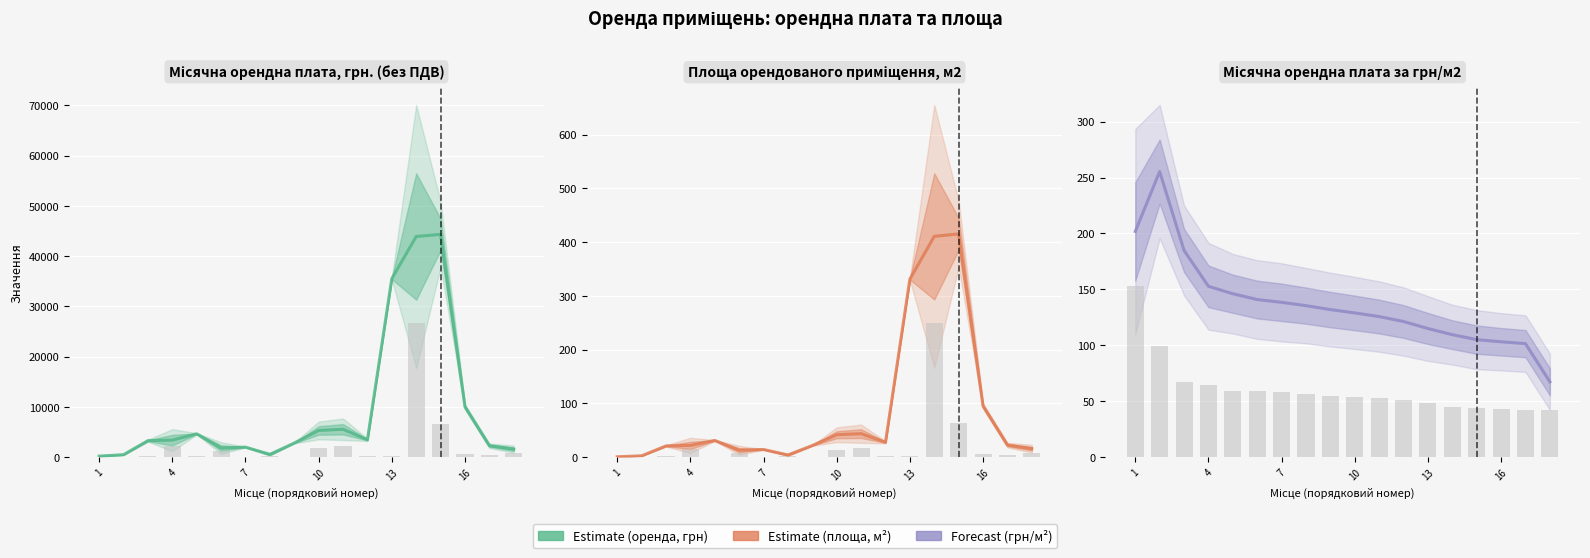

Between 10 and 10, which is larger?

10